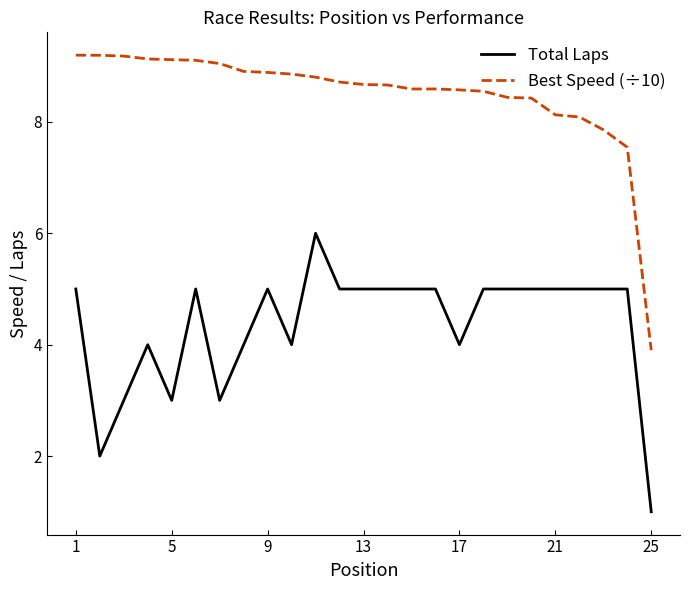

Which series has the largest total across all categories?

Best Speed (÷10)